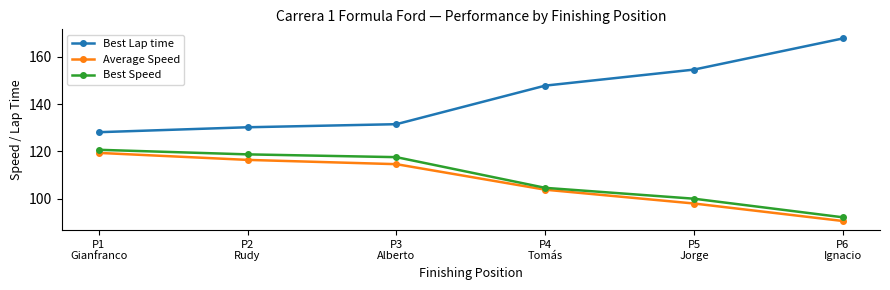

Is it true that Best Speed equals 195.2 at P3
Alberto?

False